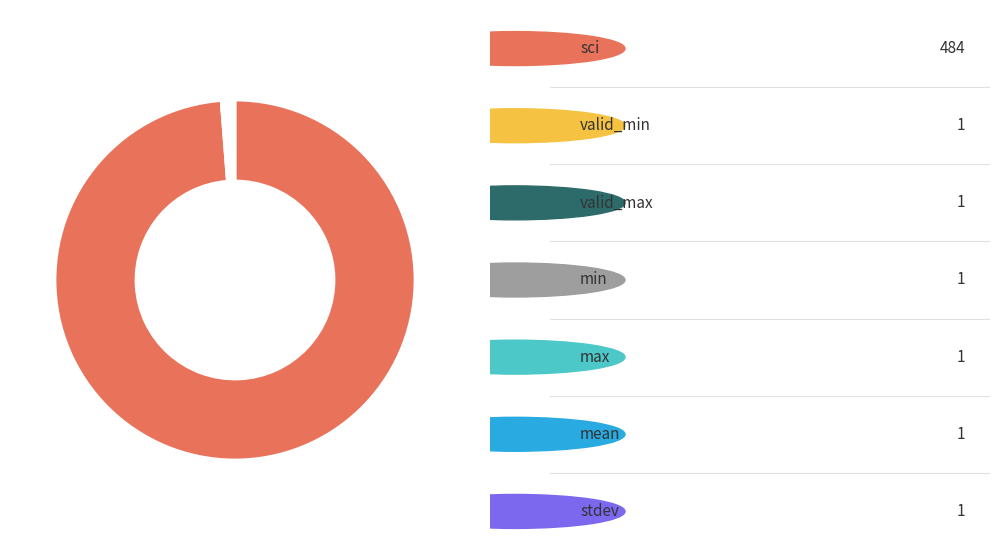

Is there a majority slice in this chart?

Yes